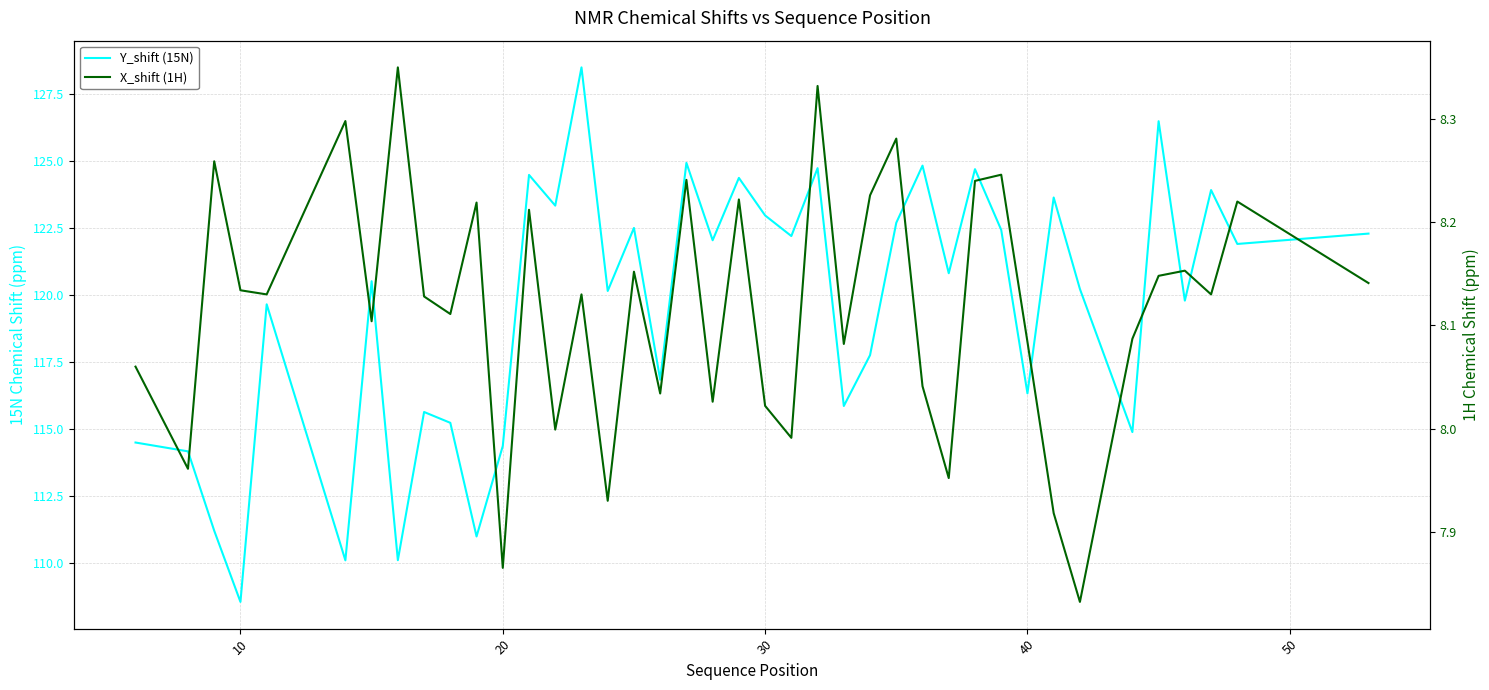

How many lines are shown in the chart?

2